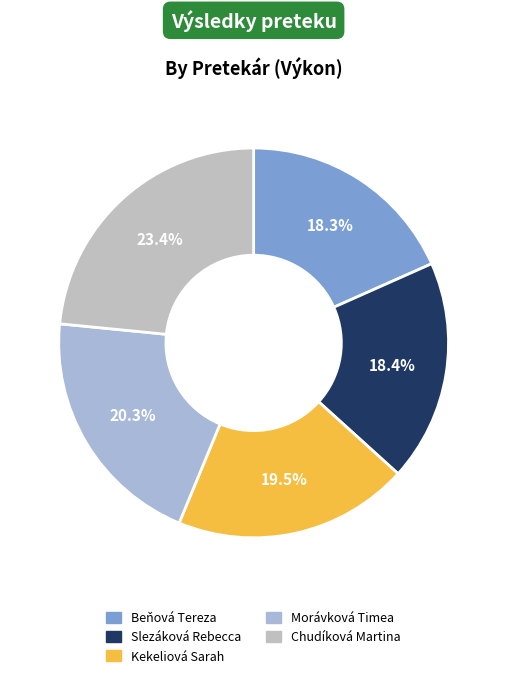

True or false: Chudíková Martina accounts for 29% of the total.

False